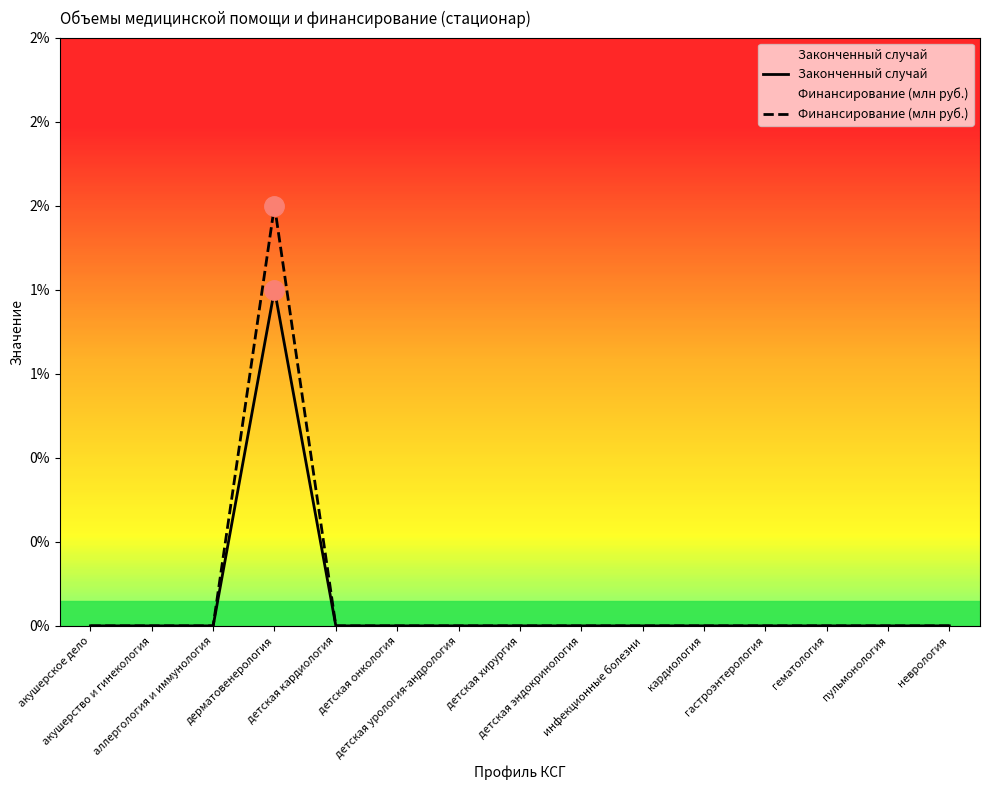

In Законченный случай, how many points are higher than both neighbors (excluding endpoints)?

1